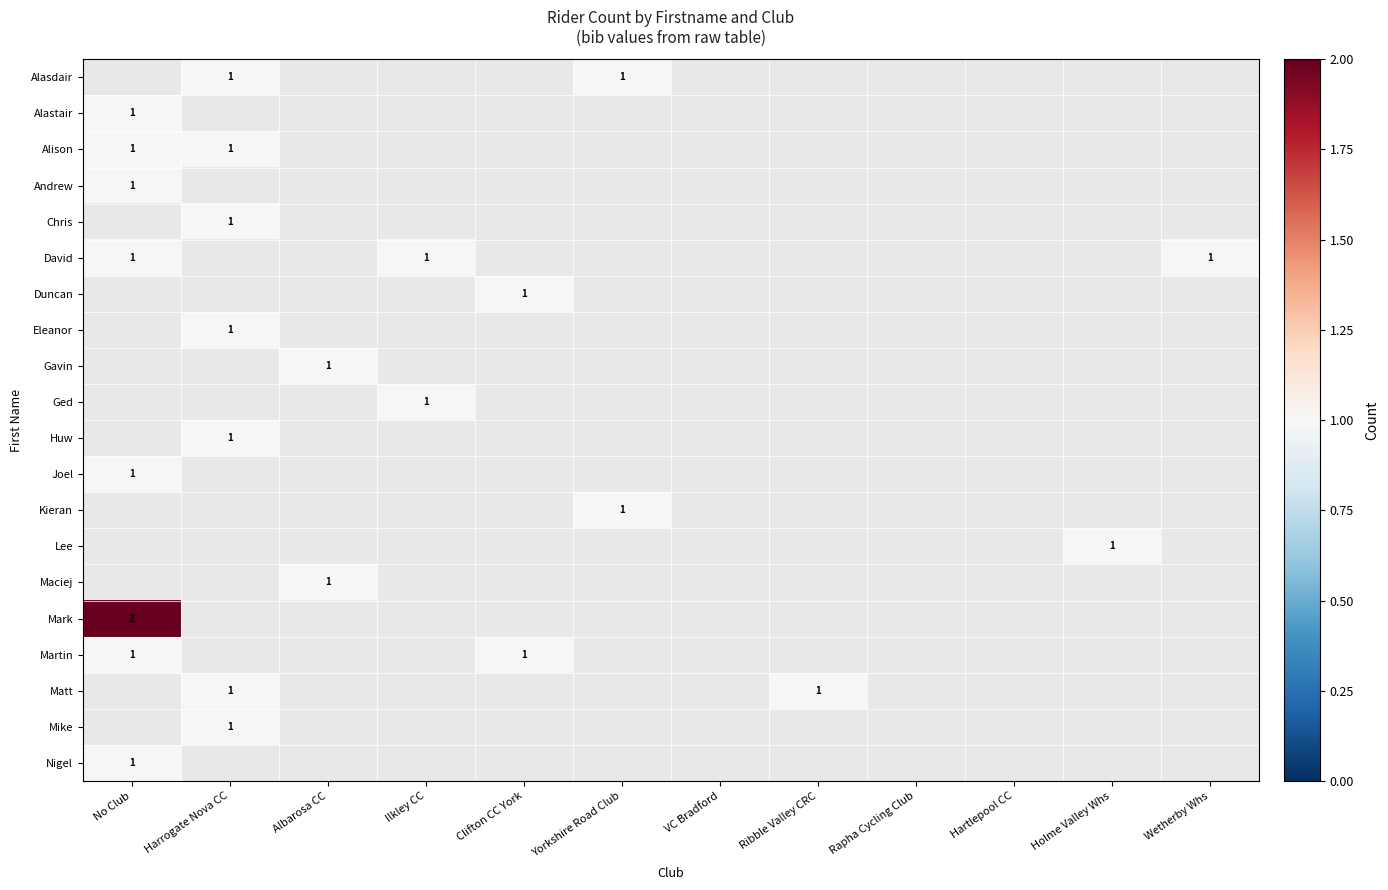

List the labels in order of Huw value, smallest first.

No Club, Harrogate Nova CC, Albarosa CC, Ilkley CC, Clifton CC York, Yorkshire Road Club, VC Bradford, Ribble Valley CRC, Rapha Cycling Club, Hartlepool CC, Holme Valley Whs, Wetherby Whs